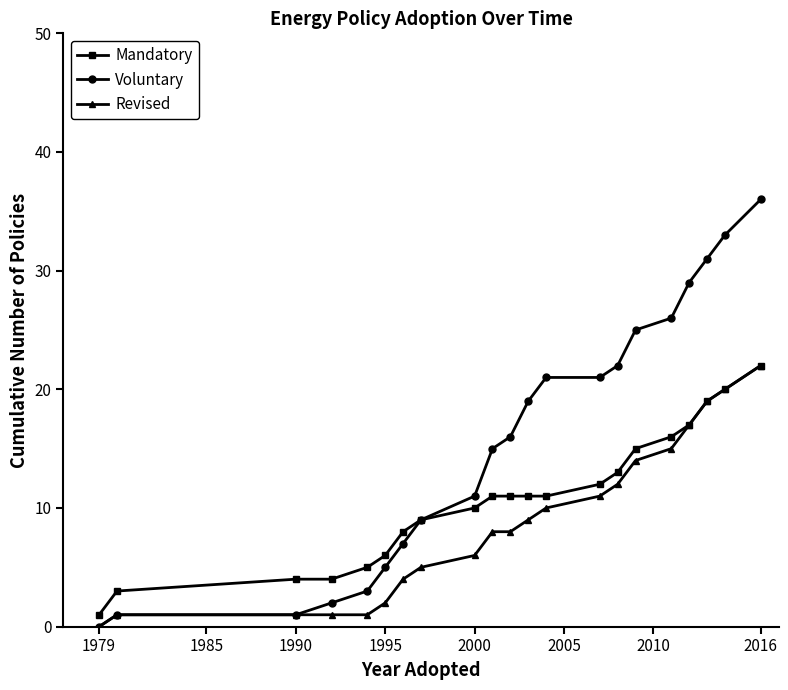

List the series in order of their overall mean, lowest first.

Revised, Mandatory, Voluntary